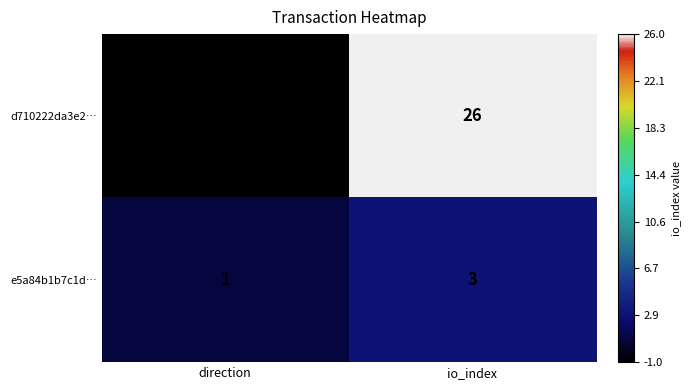

Which series has the widest spread of values?

d710222da3e2…